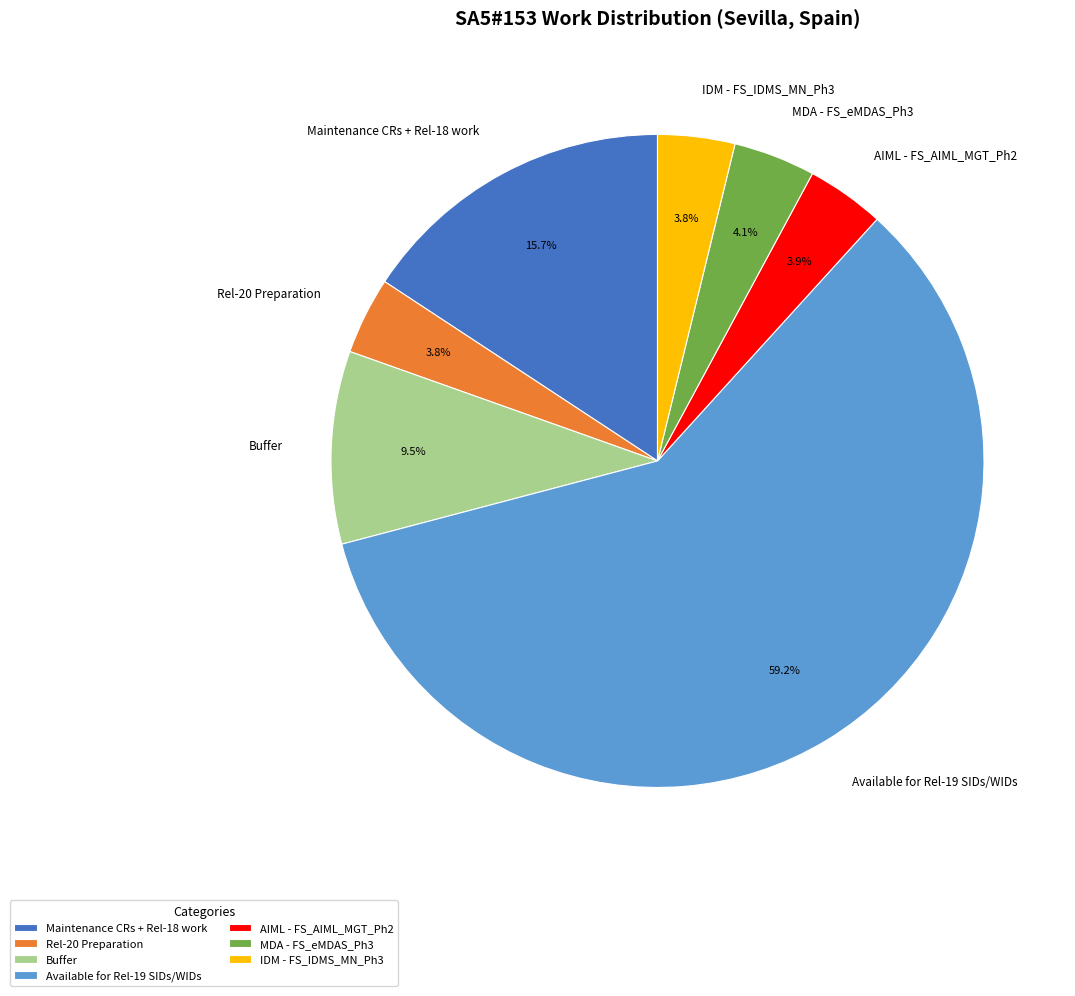

Which has a higher value, Available for Rel-19 SIDs/WIDs or AIML - FS_AIML_MGT_Ph2?

Available for Rel-19 SIDs/WIDs